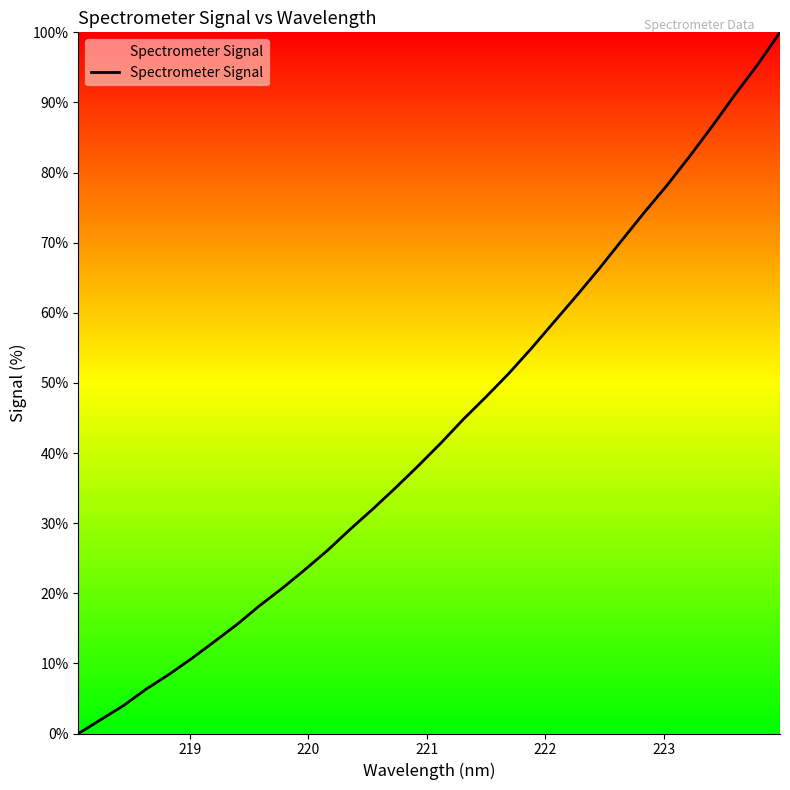

What is the difference between the maximum and minimum values?

100.0